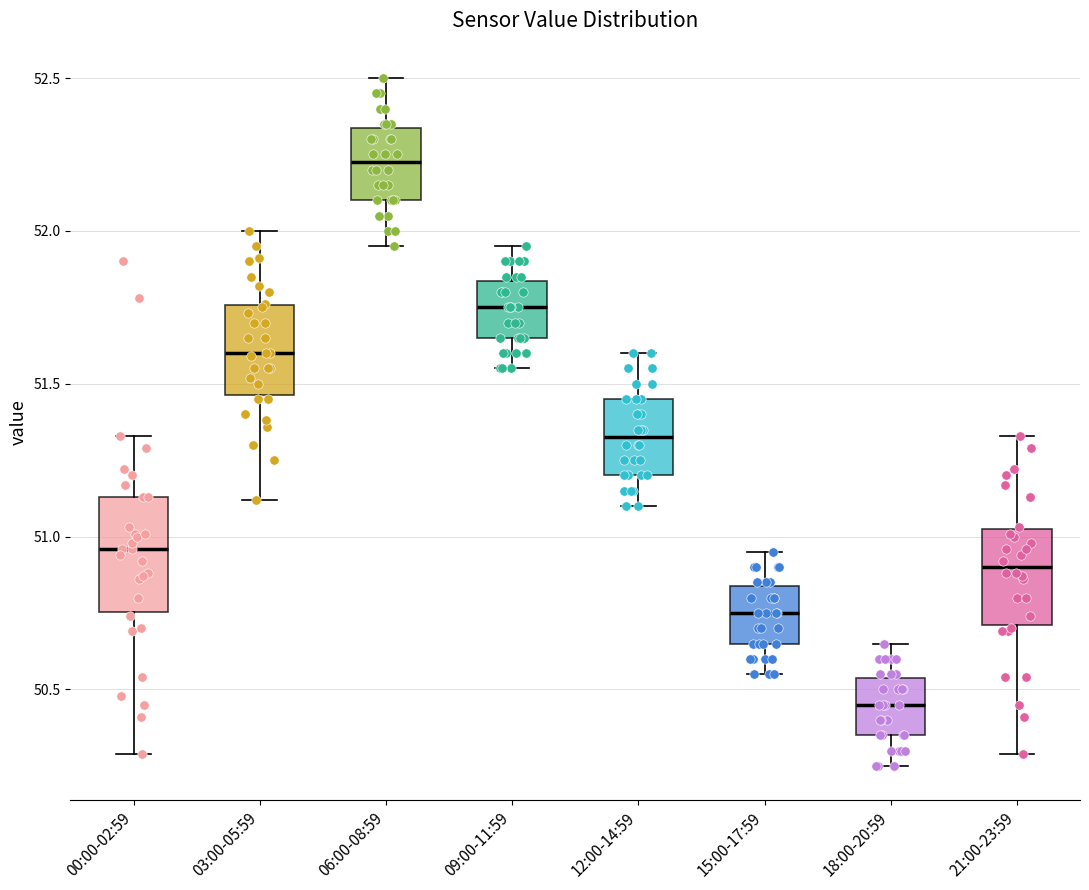

Reading left to right, transcribe this box plot: for each box, give where its median line is, the range the box spans, and where its two whiskers end, as read against the y-axis. The values are not printed on the chart, so give them approximately, as read against the axis.

00:00-02:59: median 50.95, box 50.75 to 51.15, whiskers 50.30 to 51.35
03:00-05:59: median 51.60, box 51.45 to 51.75, whiskers 51.10 to 52.00
06:00-08:59: median 52.25, box 52.10 to 52.35, whiskers 51.95 to 52.50
09:00-11:59: median 51.75, box 51.65 to 51.85, whiskers 51.55 to 51.95
12:00-14:59: median 51.35, box 51.20 to 51.45, whiskers 51.10 to 51.60
15:00-17:59: median 50.75, box 50.65 to 50.85, whiskers 50.55 to 50.95
18:00-20:59: median 50.45, box 50.35 to 50.55, whiskers 50.25 to 50.65
21:00-23:59: median 50.90, box 50.70 to 51.05, whiskers 50.30 to 51.35